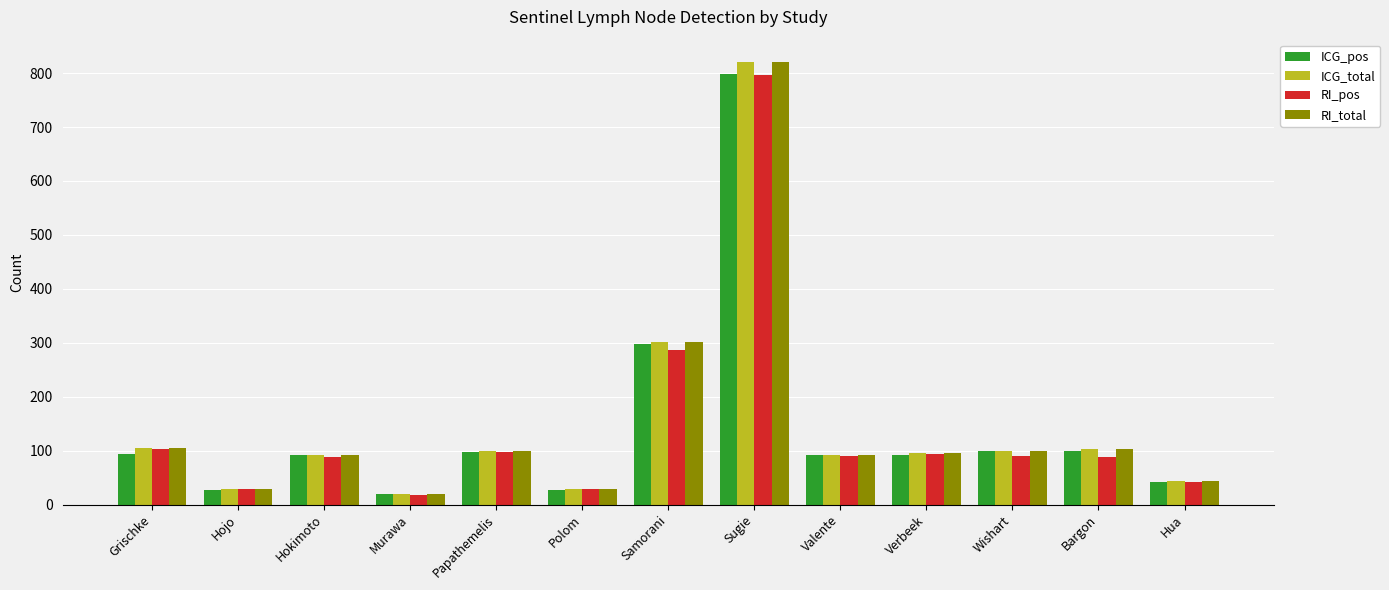

At which category is the sum across all series the highest?

Sugie